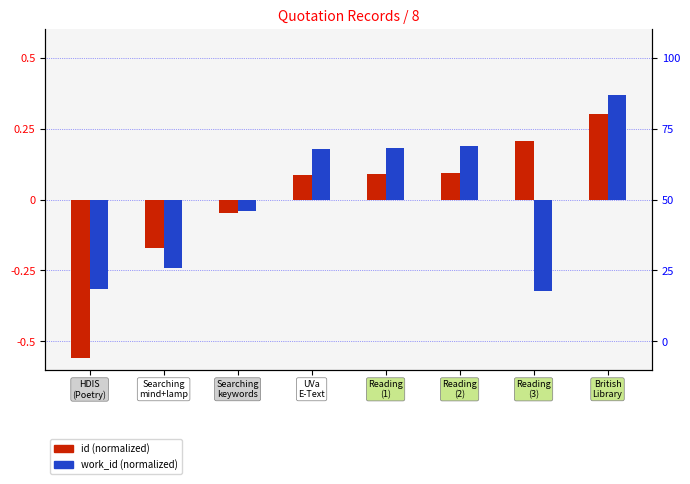

Count the number of data series in this chart.

2